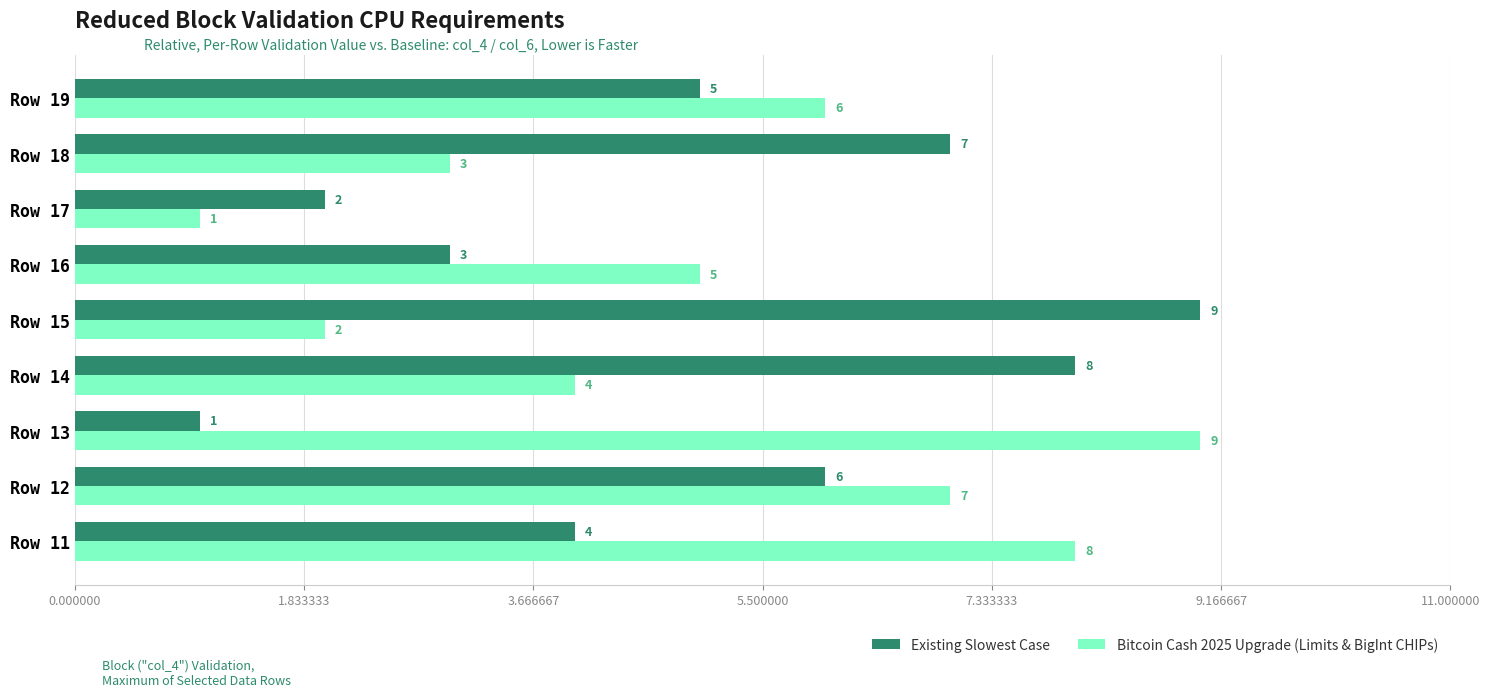

How many categories are shown in the chart?

9